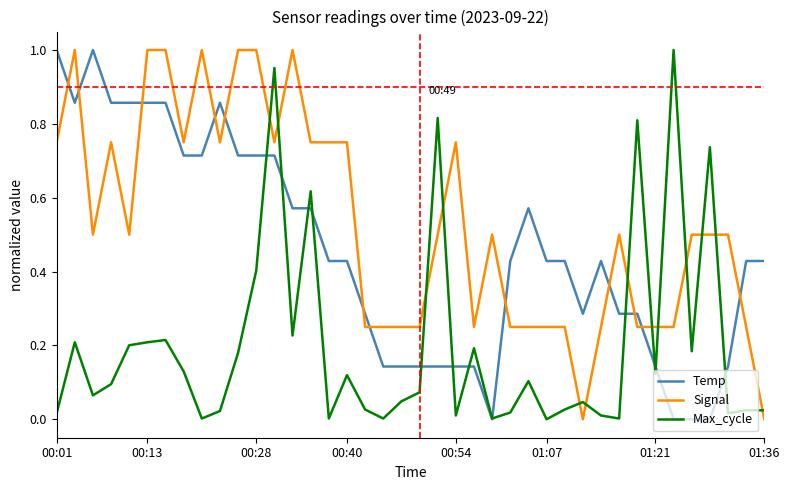

List the series in order of their overall mean, lowest first.

Max_cycle, Temp, Signal